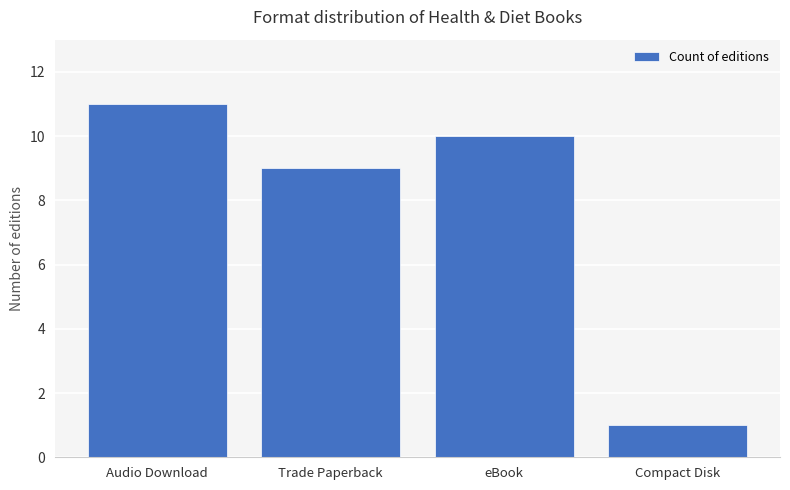

What is the change in value from Trade Paperback to eBook?

+1